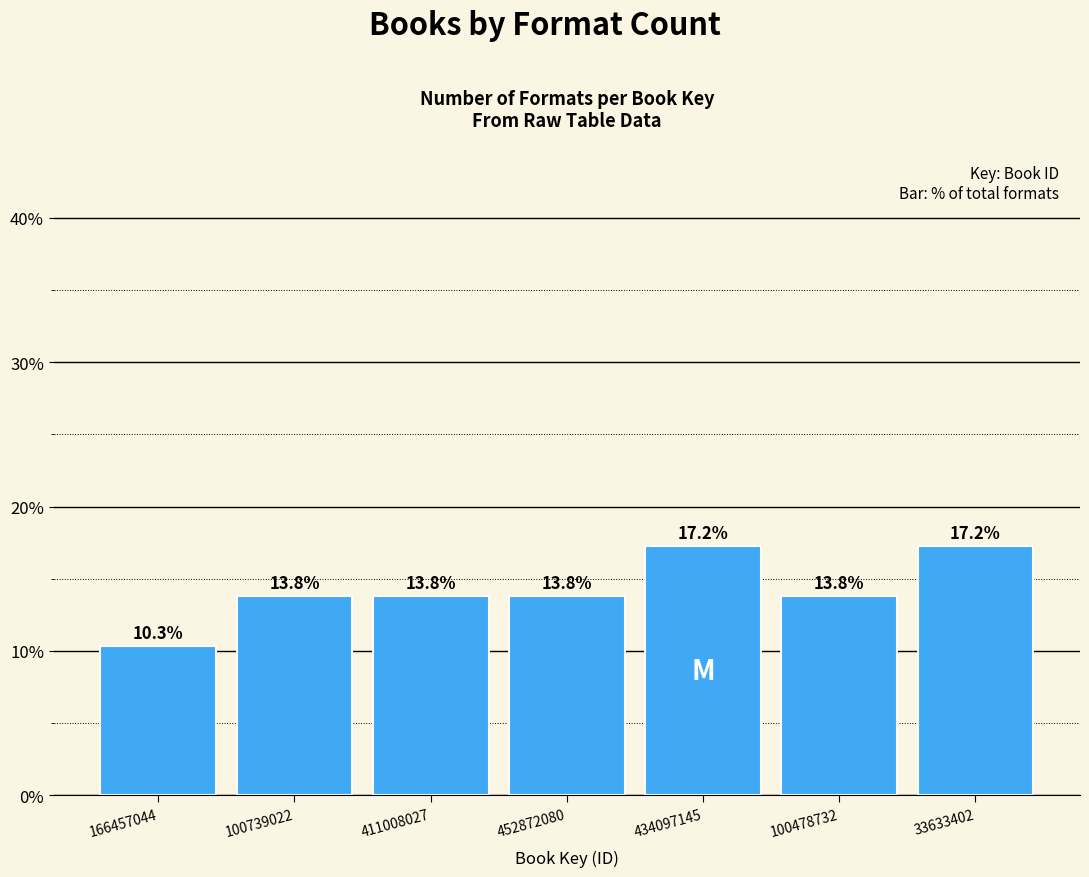

Reading right to left, extract all data points from this chart.

33633402=17.2	100478732=13.8	434097145=17.2	452872080=13.8	411008027=13.8	100739022=13.8	166457044=10.3